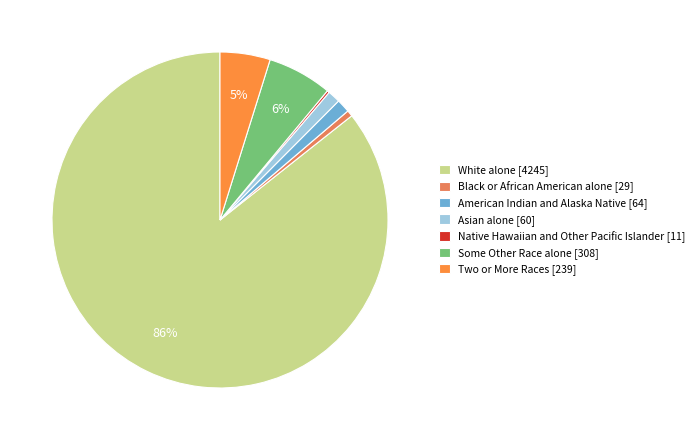

The Black or African American alone slice represents 11% of the pie. True or false?

False